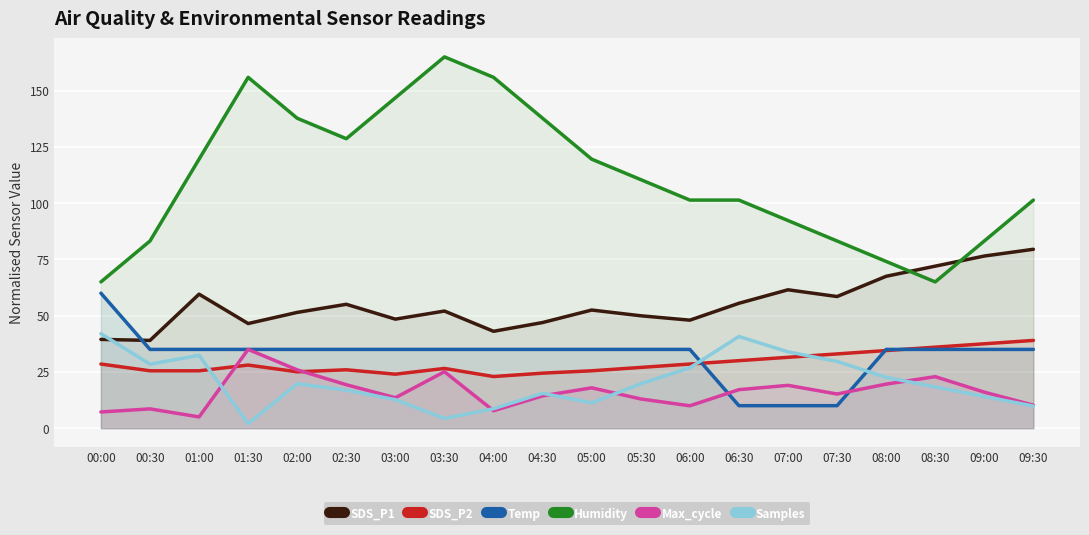

What is the sum of the Samples values at 04:00 and 02:00?

28.4